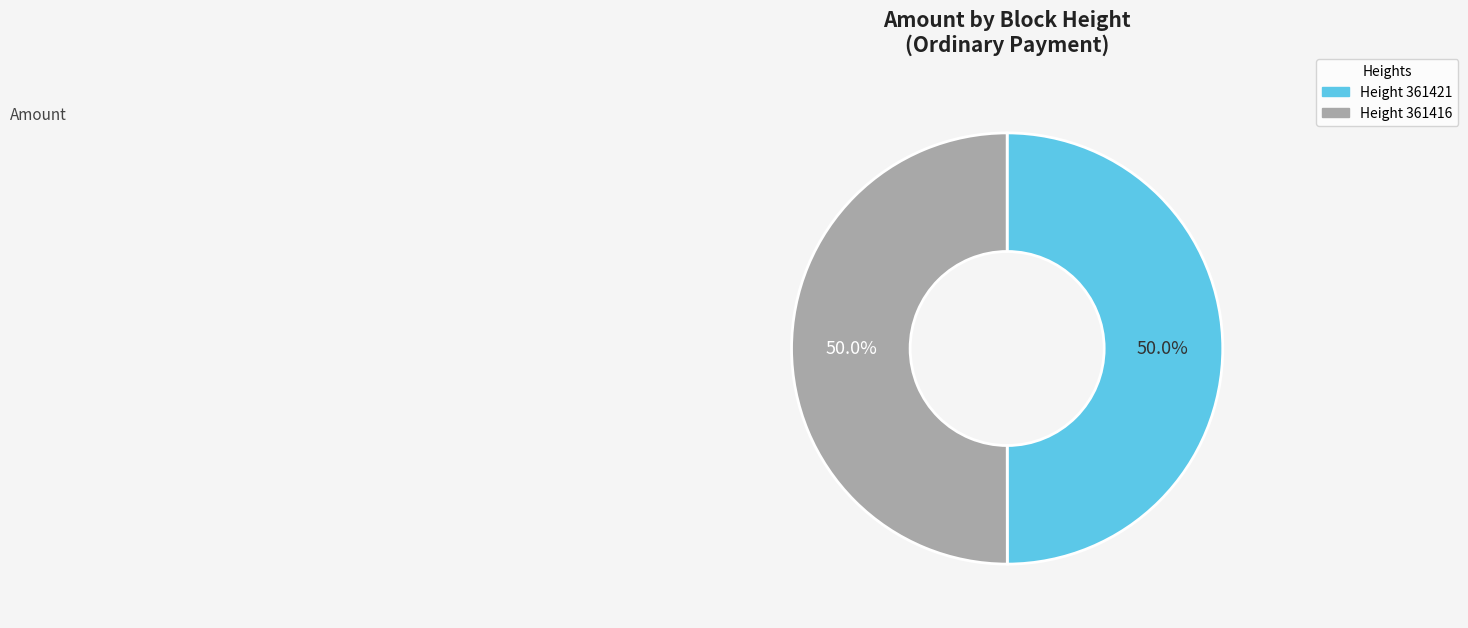

To the nearest percent, what is the average slice percentage?

50%